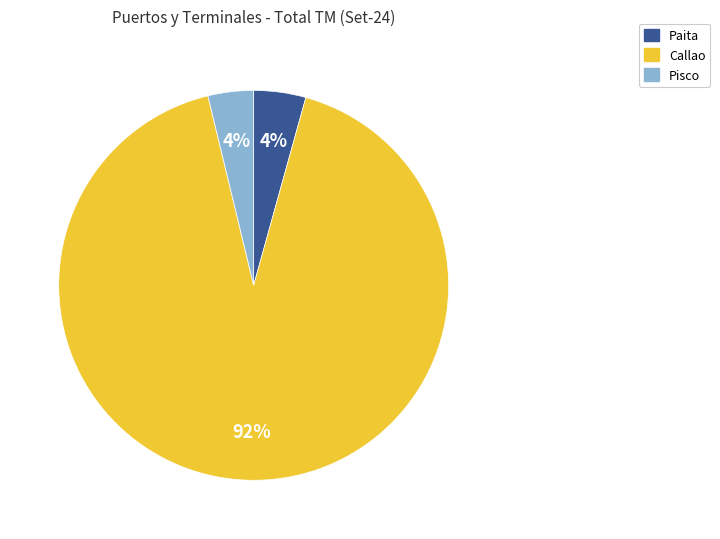

Which slice is the largest?

Callao